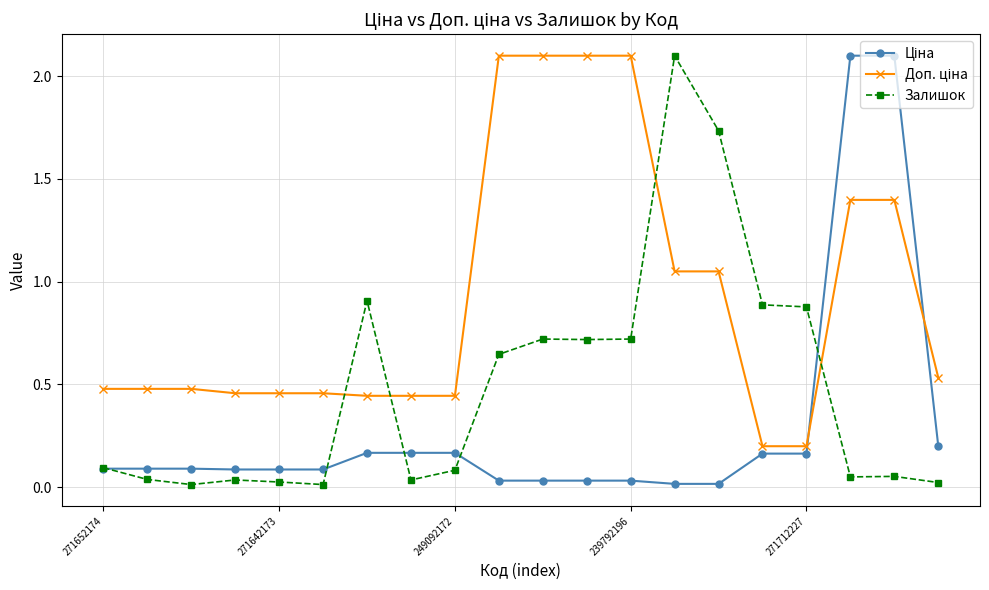

What is the maximum value shown in the chart?

2.1